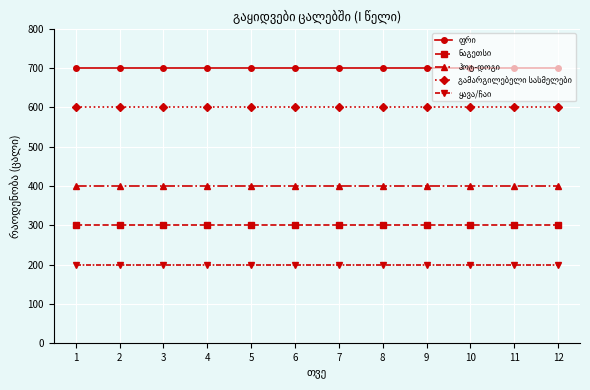

What is the greatest value displayed?

700